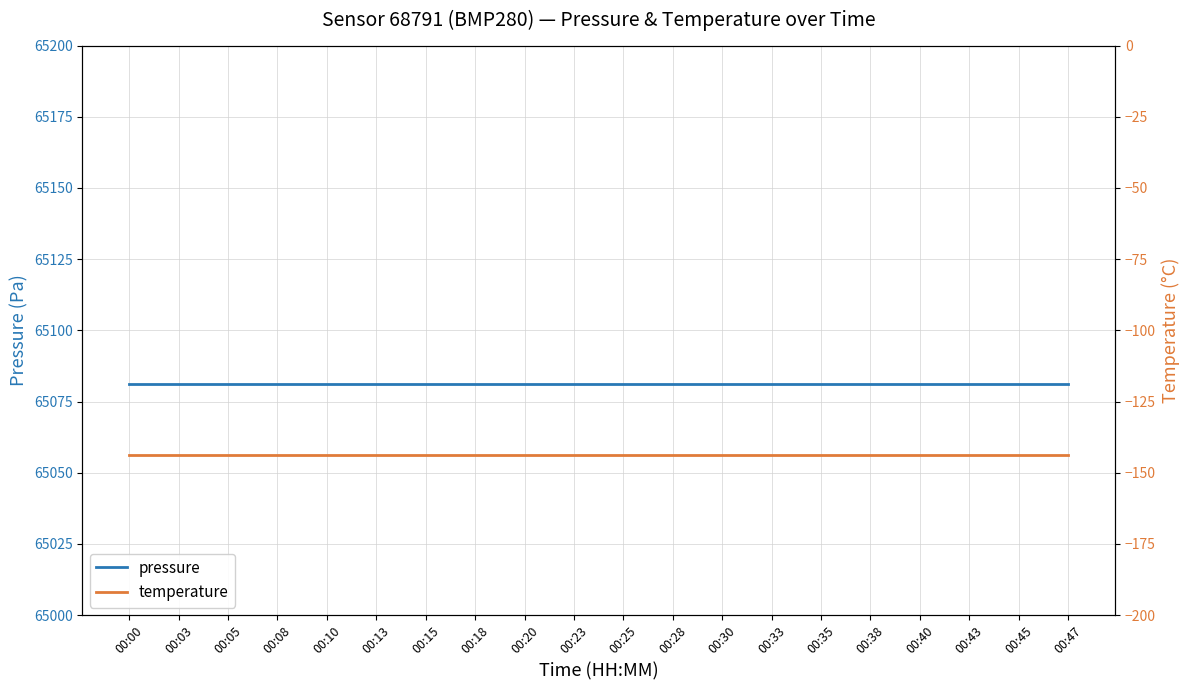

What is the total value across all series at 00:05?

64937.5